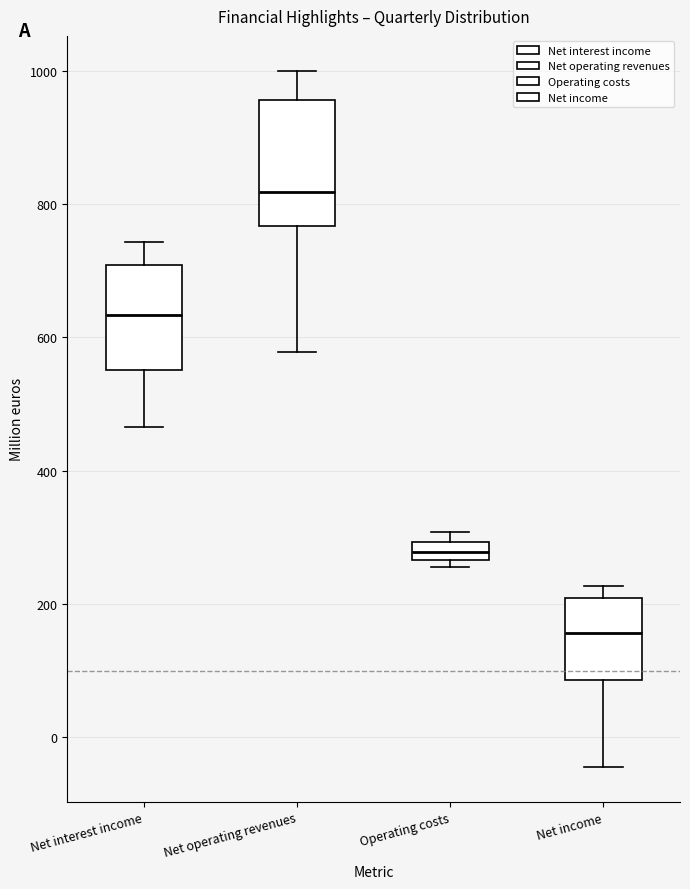

Which box is the tallest, from its lower edge to its upper edge?

Net operating revenues